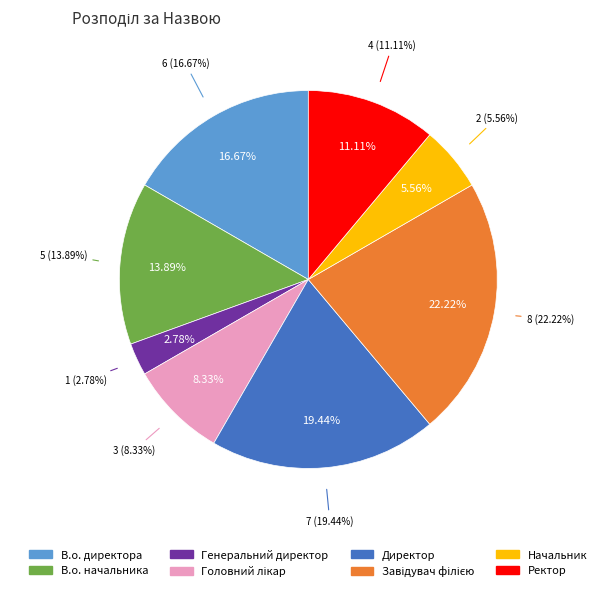

True or false: Начальник accounts for 6% of the total.

True